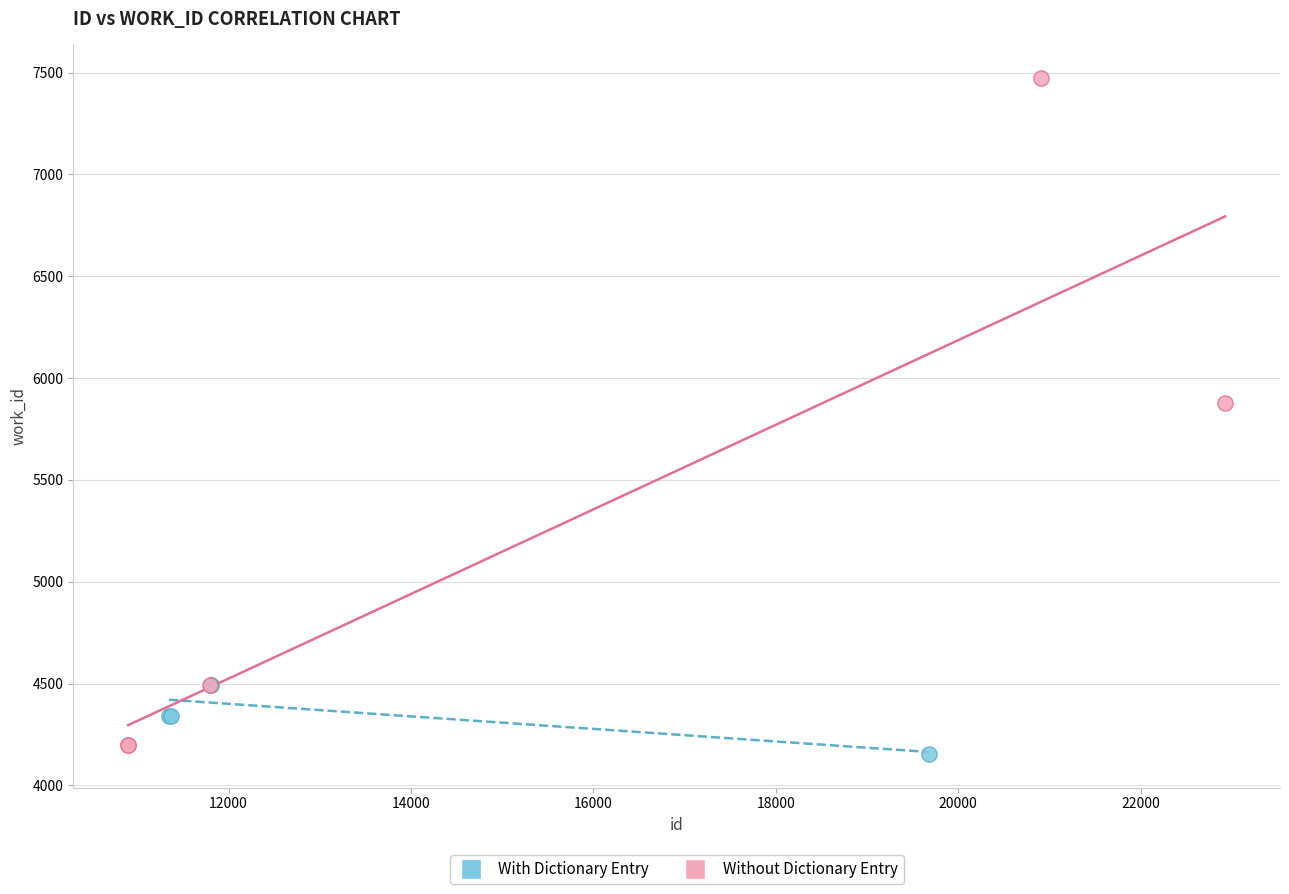

Which series reaches the maximum Y coordinate?

Without Dictionary Entry